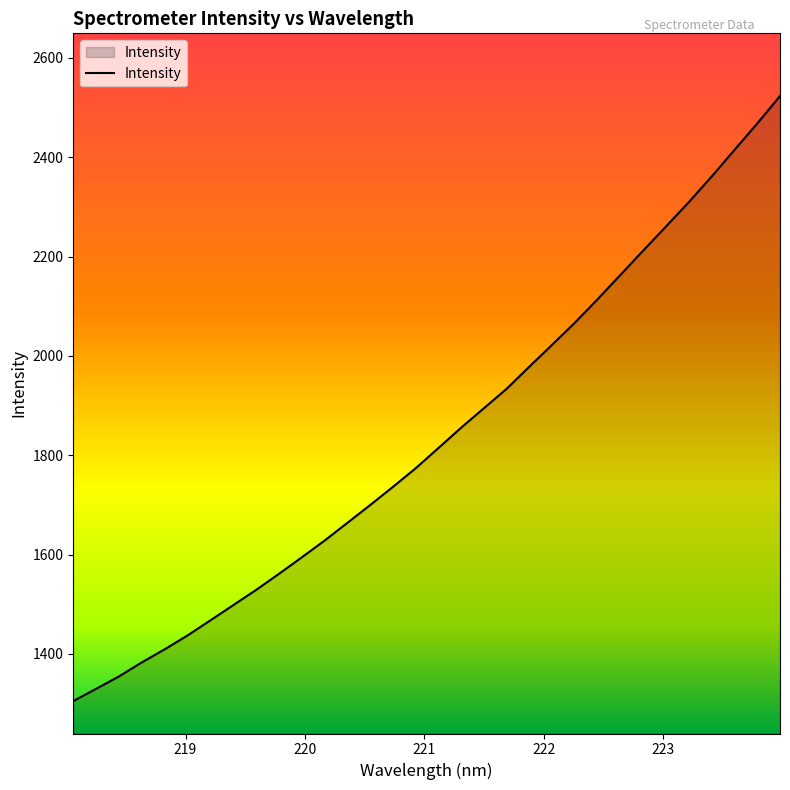

How many lines are shown in the chart?

1